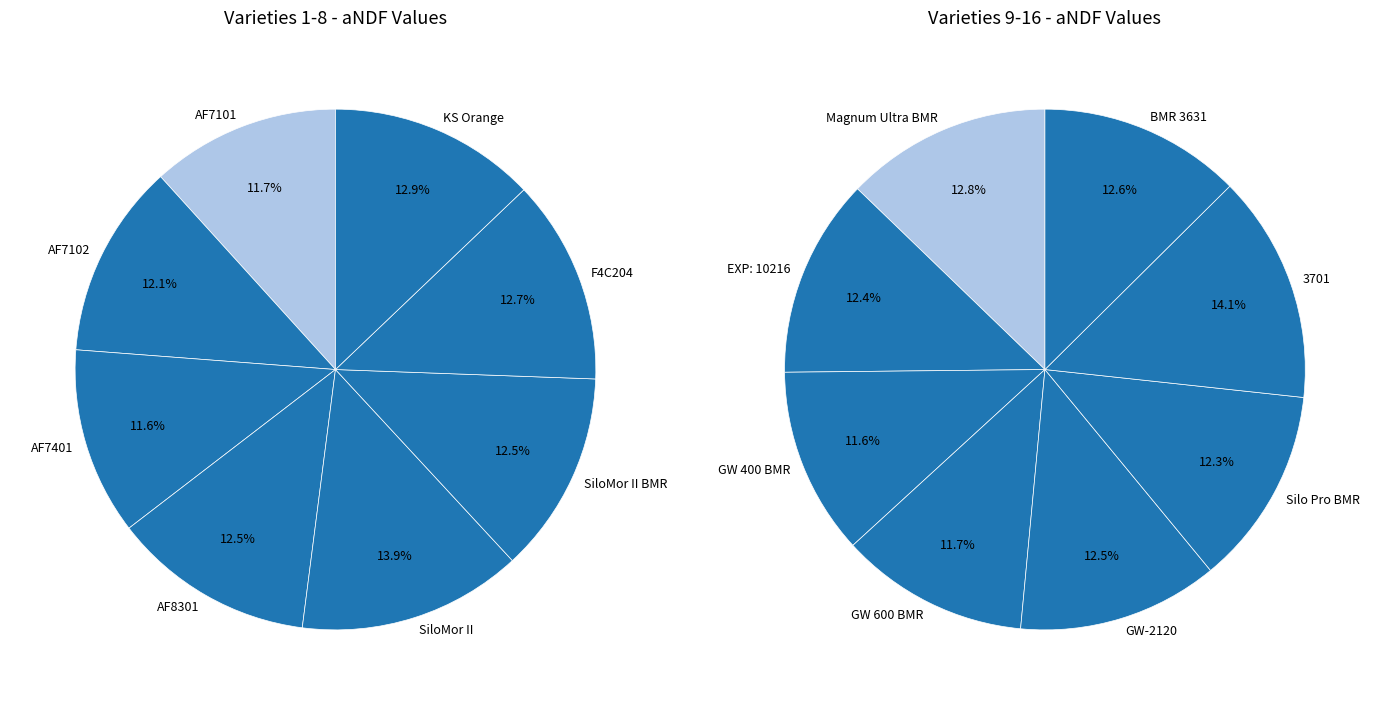

How much of the chart is everything except AF7101?

94.1%